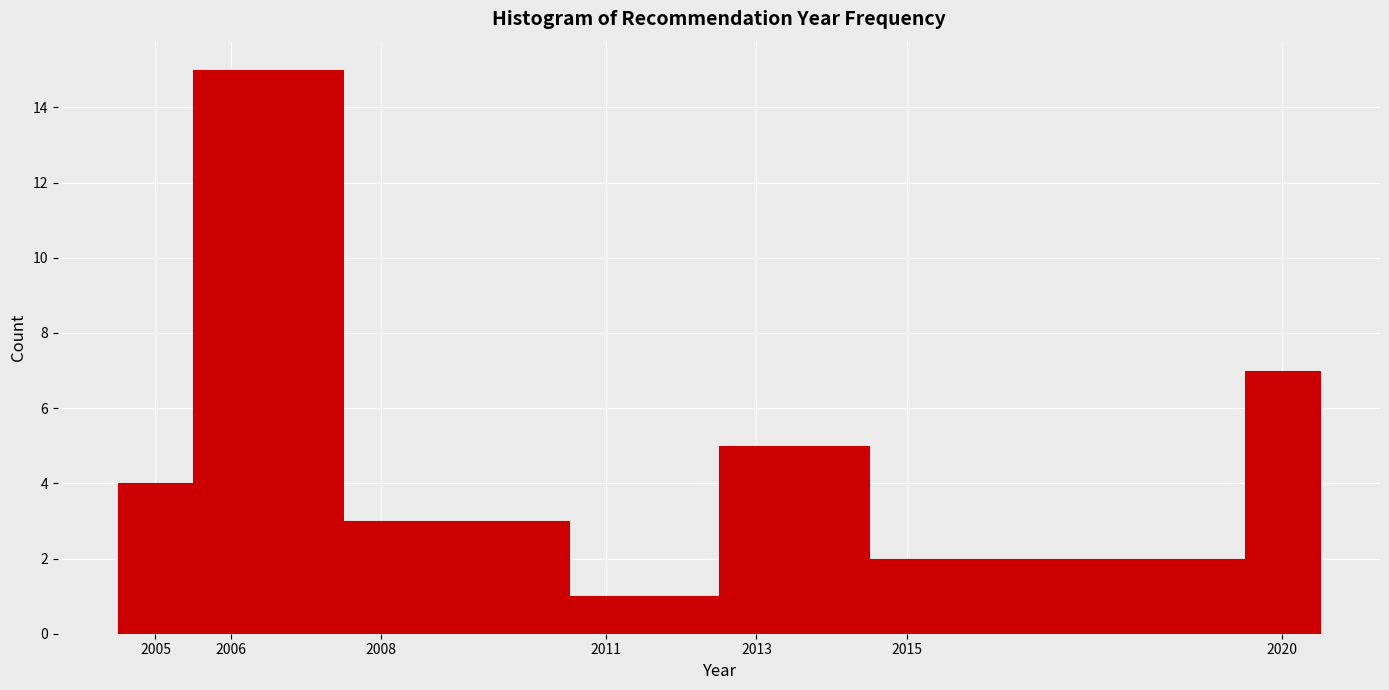

What is the height of the bar covering 2010.5 to 2012.5 on the x-axis? The values are not printed on the chart, so give them approximately, as read against the axis.

1